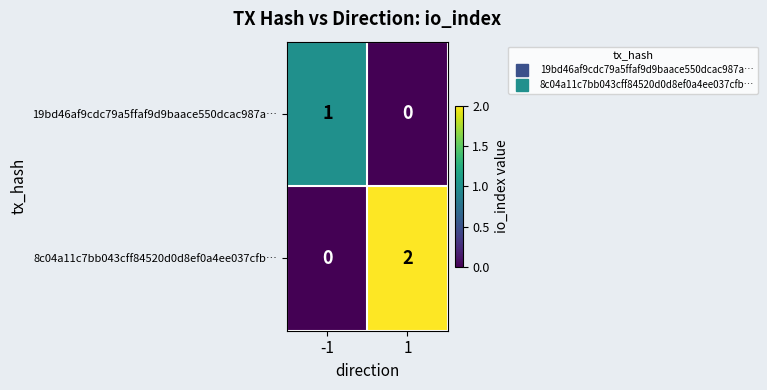

How many series are shown in this chart?

2